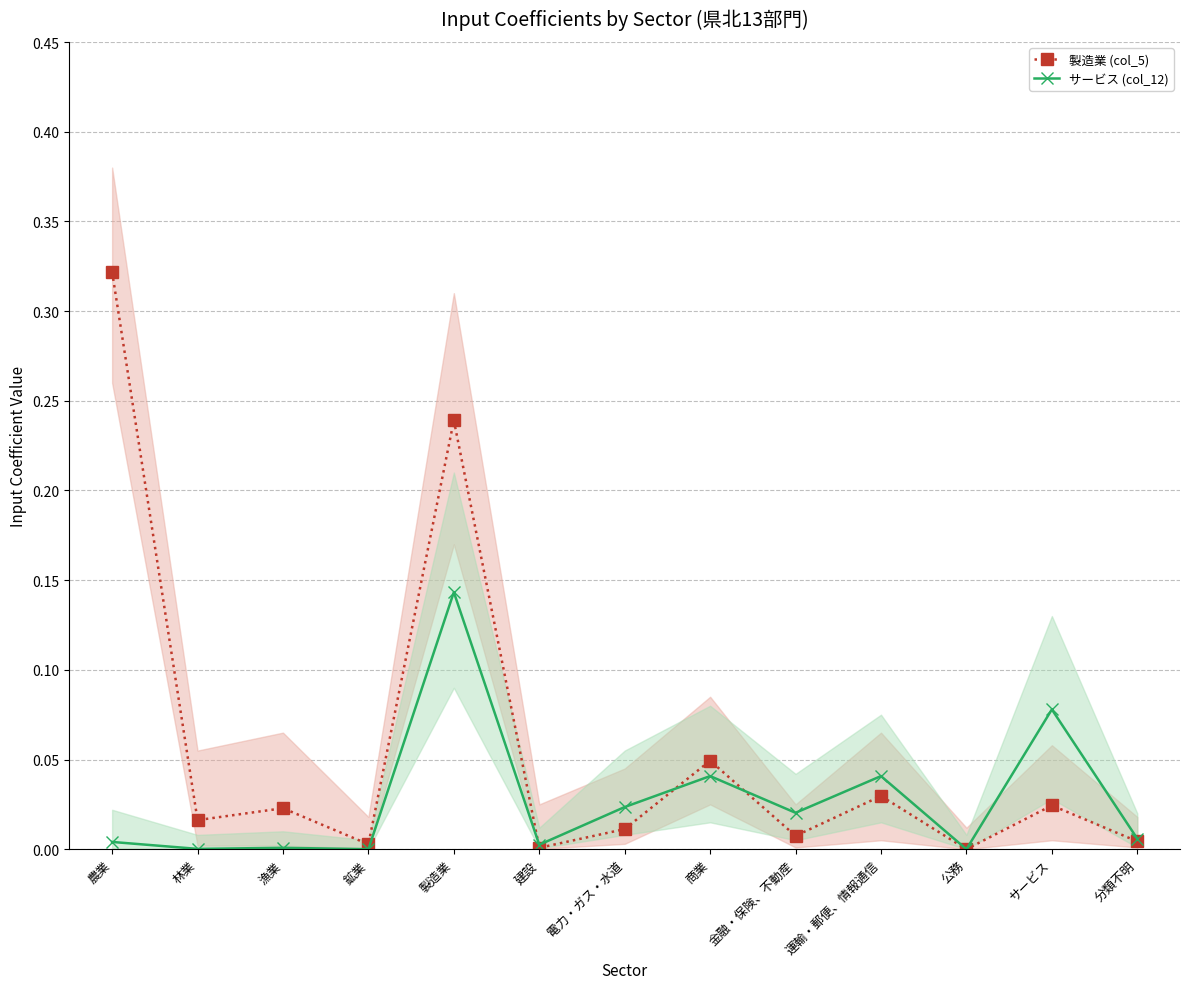

Reading left to right, extract all data points from this chart.

製造業 (col_5): 0.3	0.0	0.0	0.0	0.2	0.0	0.0	0.0	0.0	0.0	0.0	0.0	0.0
サービス (col_12): 0.0	0.0	0.0	0.0	0.1	0.0	0.0	0.0	0.0	0.0	0.0	0.1	0.0